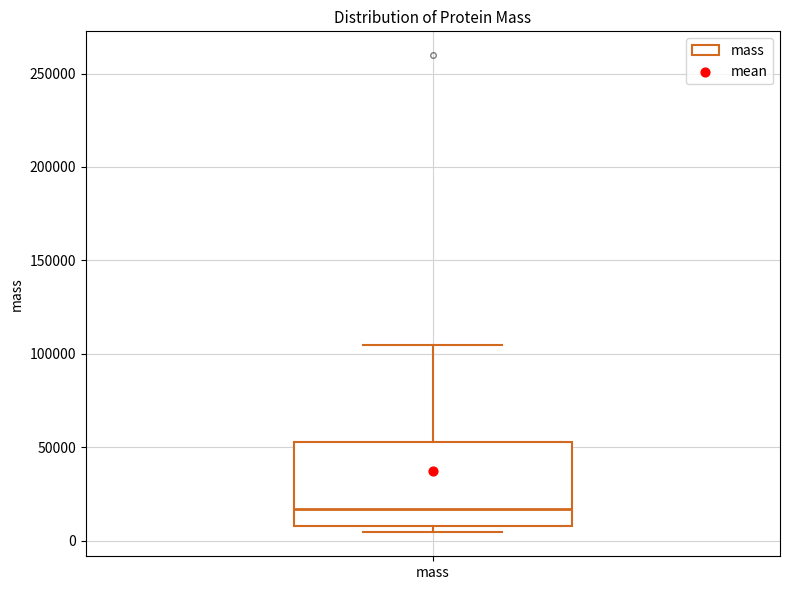

Read this box plot against the y-axis: the position of the median line, the range covered by the box, and the ends of both whiskers. The values are not printed on the chart, so give them approximately, as read against the axis.

median 15000, box 10000 to 55000, whiskers 5000 to 105000